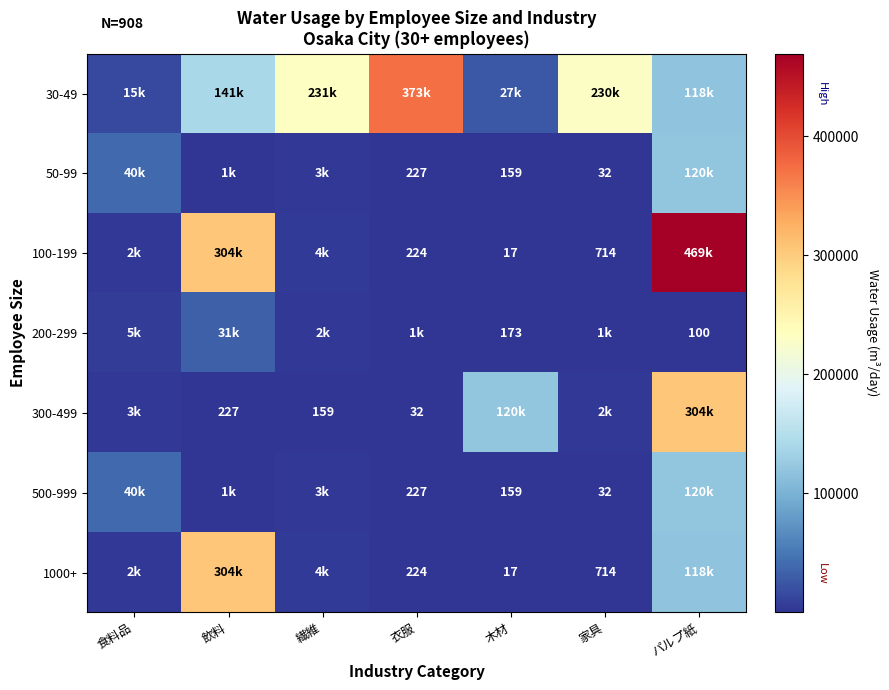

What is the difference between the 50-99 values at 衣服 and 木材?

68